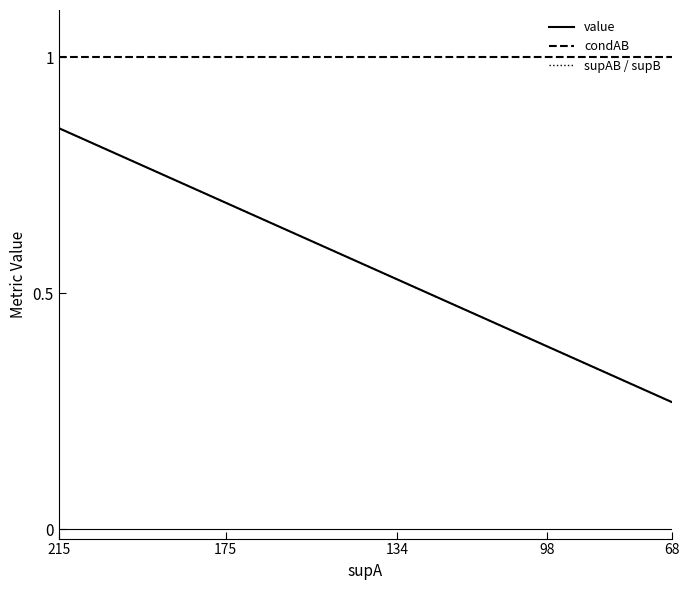

What is the highest value of the condAB series?

1.0